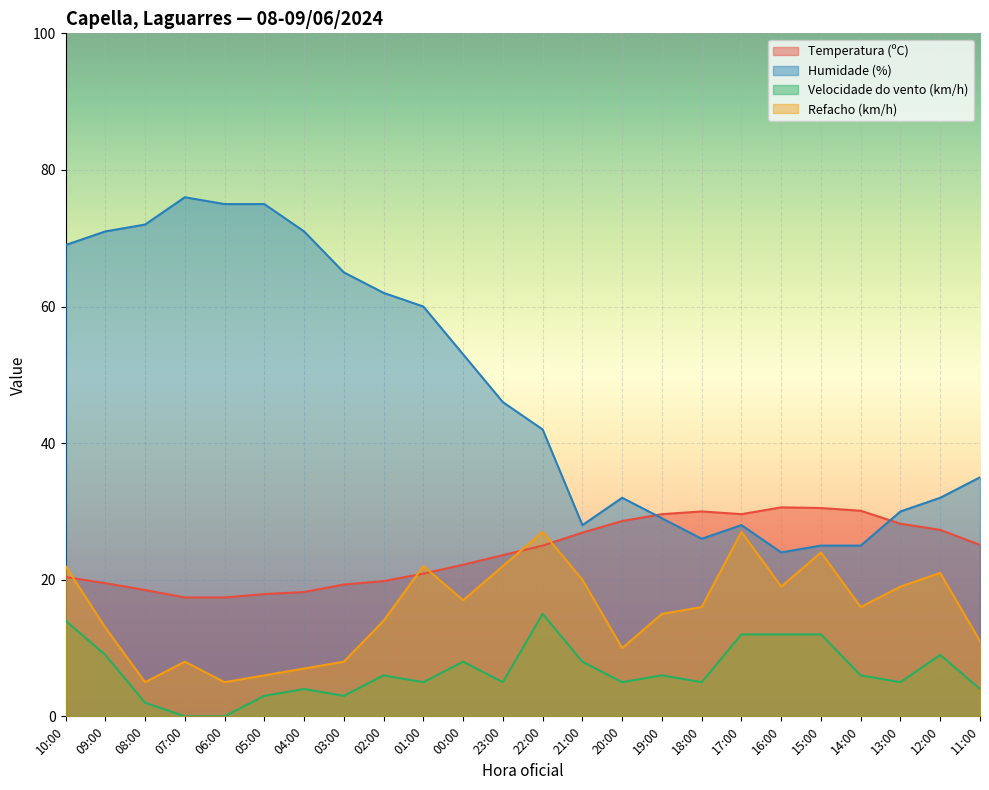

Where does the Refacho (km/h) series first go above 16?

10:00